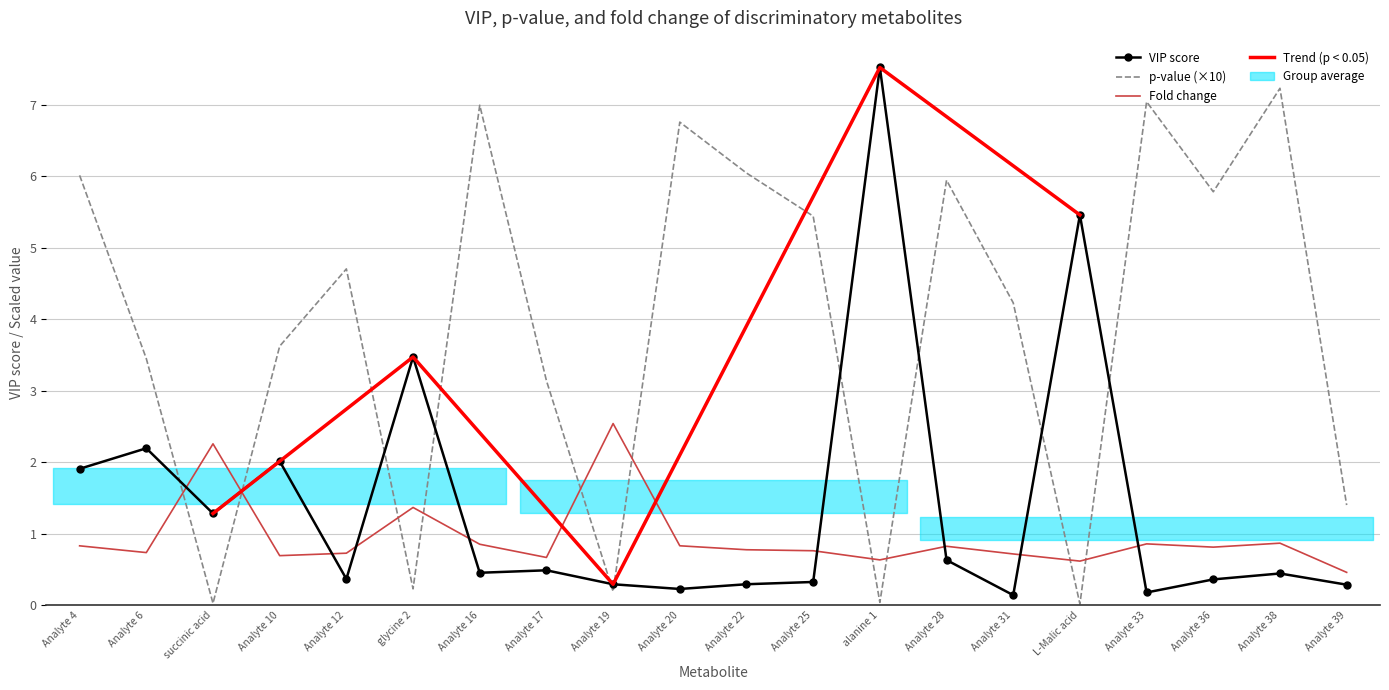

What position from the right is Analyte 25?

9